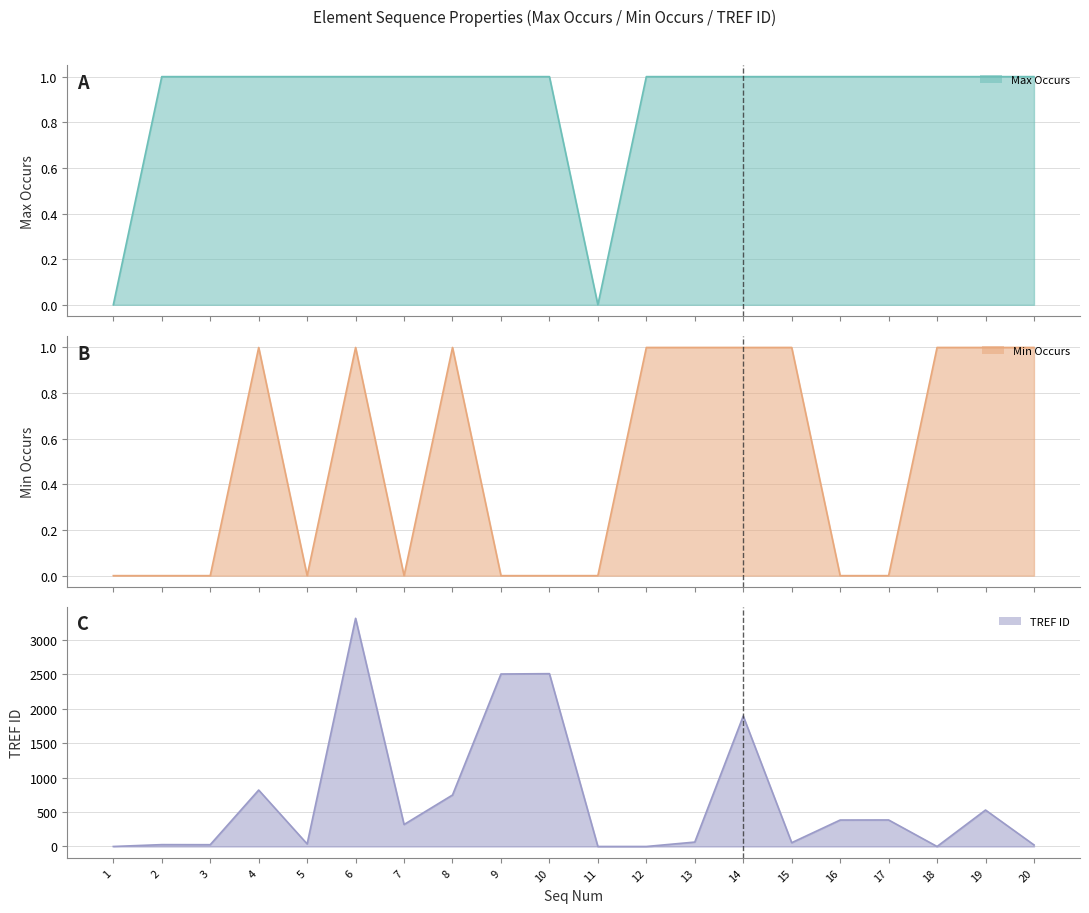

Reading left to right, transcribe all the data shown in this chart.

Max Occurs: 0	1	1	1	1	1	1	1	1	1	0	1	1	1	1	1	1	1	1	1
Min Occurs: 0	0	0	1	0	1	0	1	0	0	0	1	1	1	1	0	0	1	1	1
TREF ID: 0	27	26	819	37	3311	319	747	2503	2508	0	0	64	1893	55	384	385	0	529	23